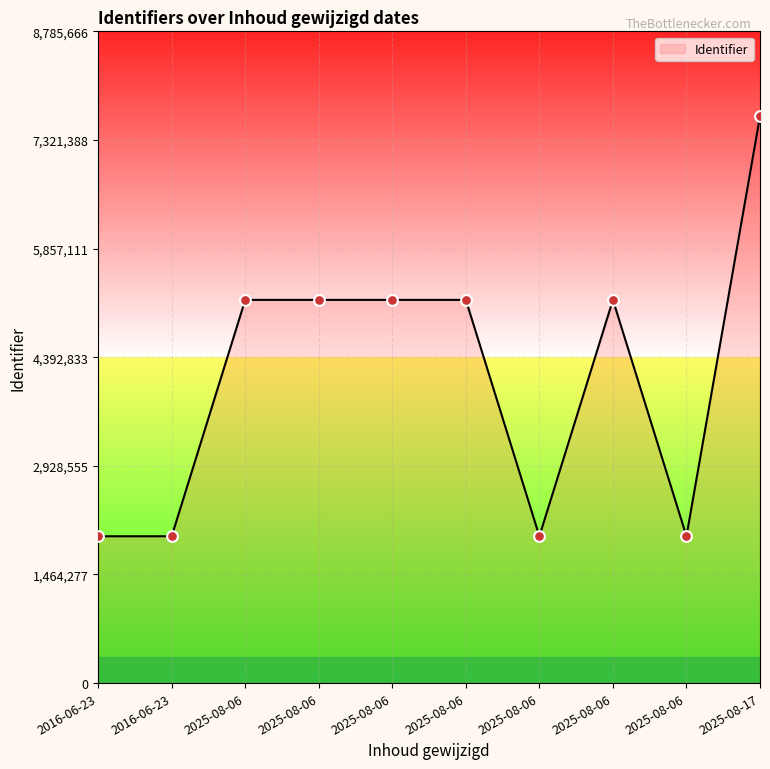

Between 2025-08-06 and 2025-08-06, which is larger?

2025-08-06